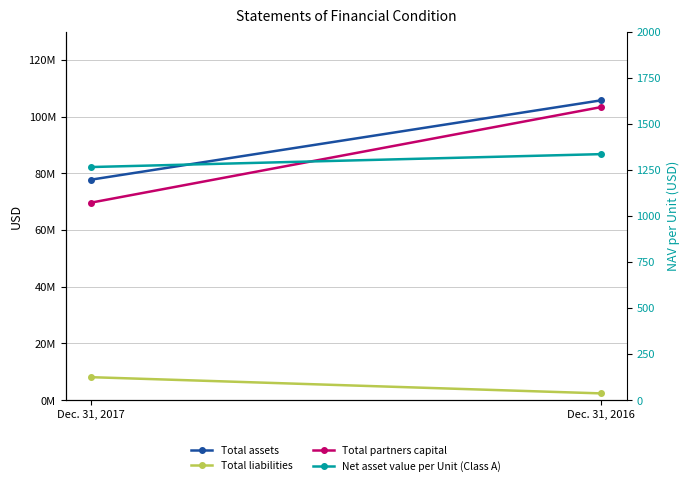

The Total assets series shows 77823076.0 at Dec. 31, 2017. True or false?

True